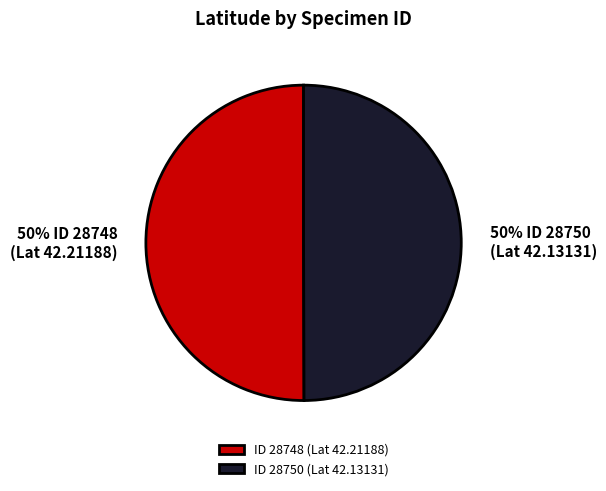

To the nearest percent, what is the average slice percentage?

50%